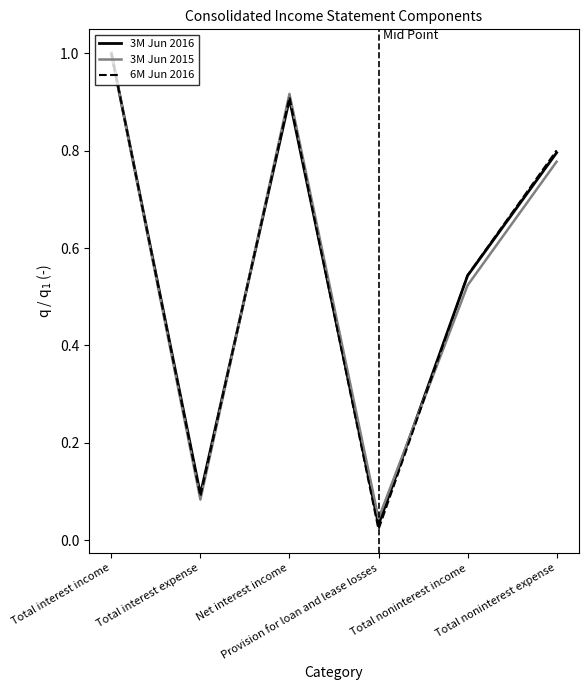

What is the maximum value shown in the chart?

1.0